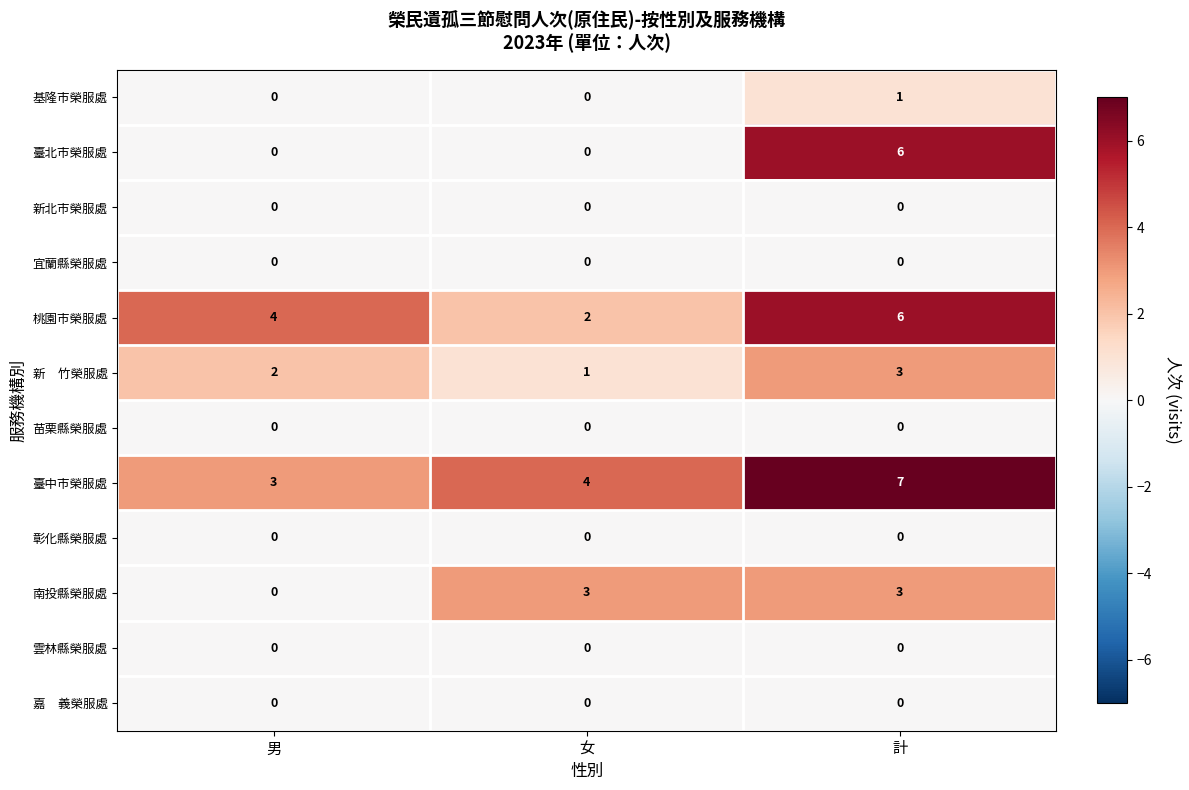

List the labels in order of 桃園市榮服處 value, smallest first.

女, 男, 計